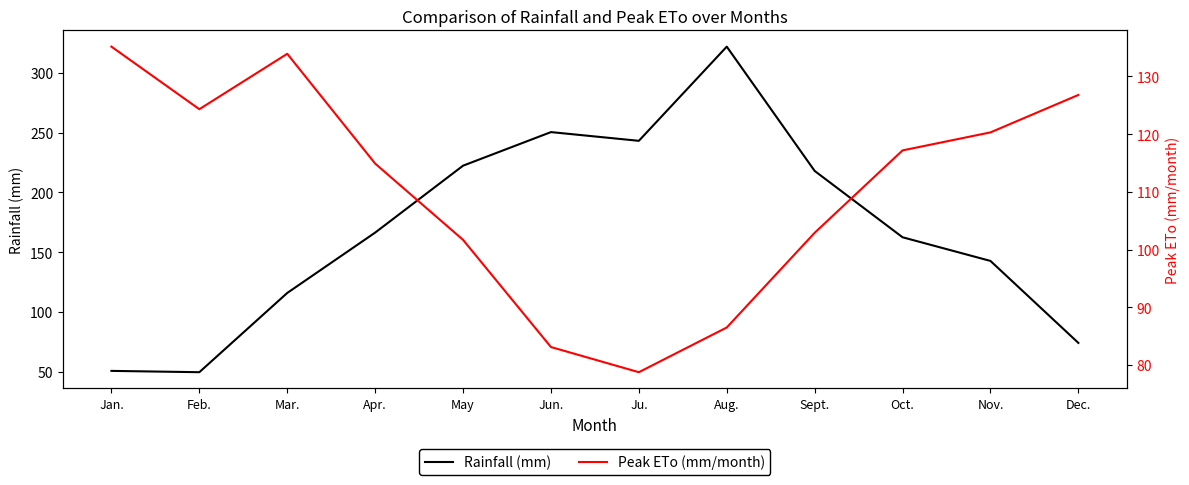

Reading right to left, transcribe all the data shown in this chart.

Rainfall (mm): 74.0	142.6	162.4	217.9	321.9	243.1	250.4	222.3	166.3	115.8	49.5	50.6
Peak ETo (mm/month): 126.8	120.3	117.2	102.9	86.5	78.7	83.1	101.7	114.9	133.9	124.3	135.2